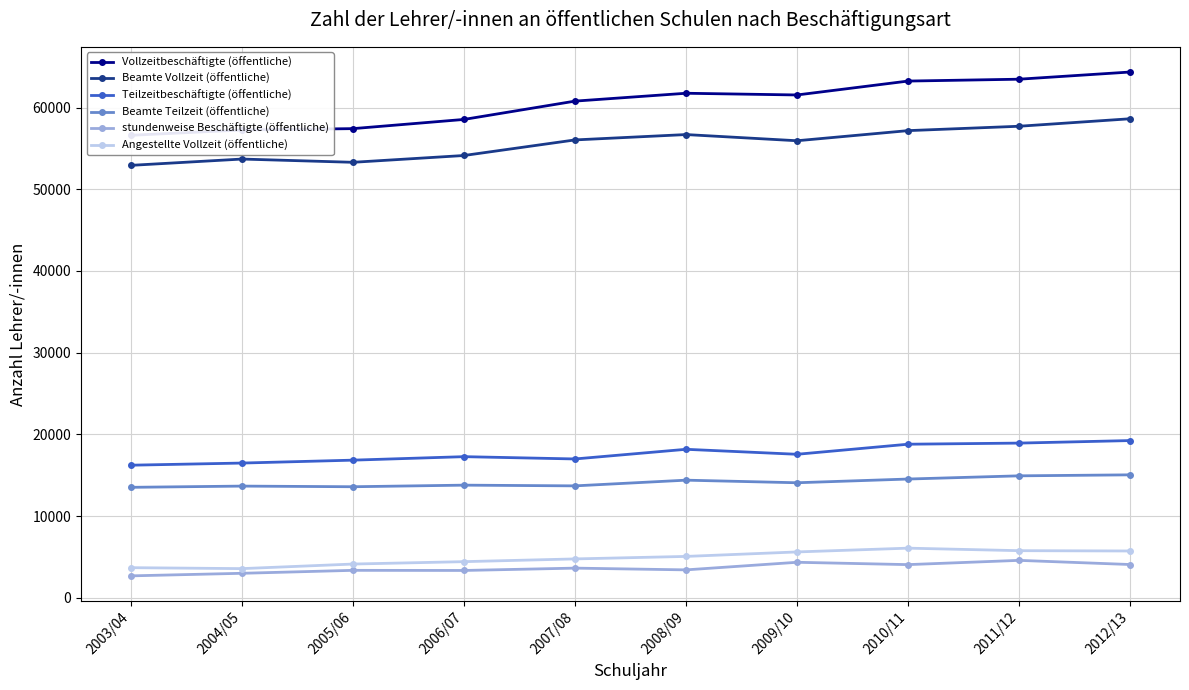

Is it true that Angestellte Vollzeit (öffentliche) equals 3678 at 2003/04?

True